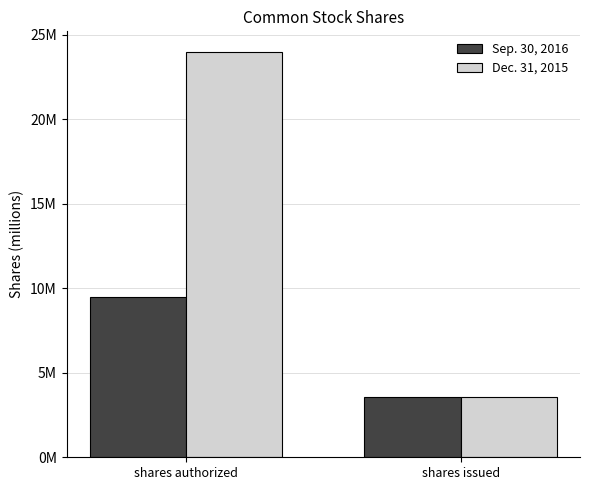

What are all the series names shown in the legend?

Sep. 30, 2016, Dec. 31, 2015